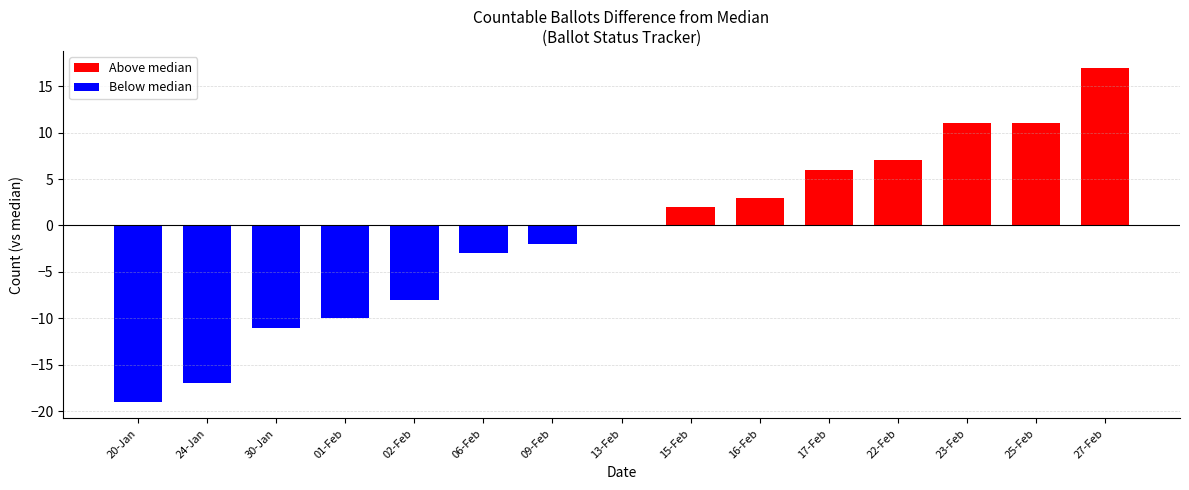

Reading right to left, what are all the values shown in this chart?

27-Feb=17	25-Feb=11	23-Feb=11	22-Feb=7	17-Feb=6	16-Feb=3	15-Feb=2	13-Feb=0	09-Feb=-2	06-Feb=-3	02-Feb=-8	01-Feb=-10	30-Jan=-11	24-Jan=-17	20-Jan=-19